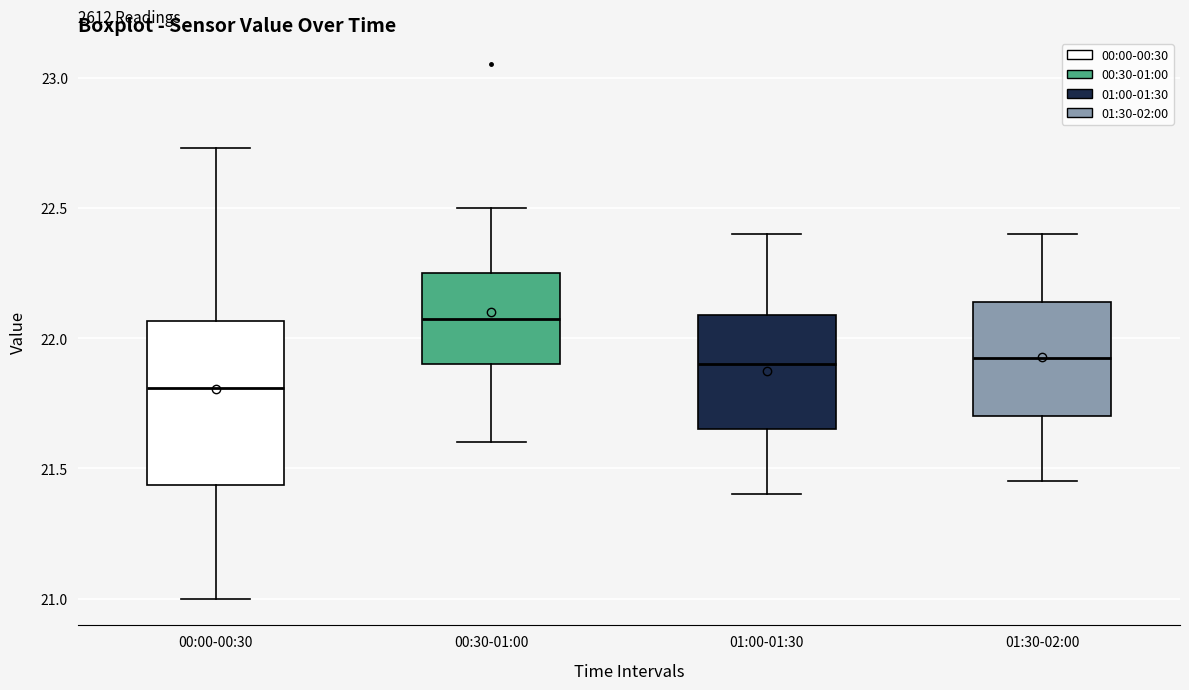

Comparing the boxes themselves (not the whiskers), which one is the tallest?

00:00-00:30